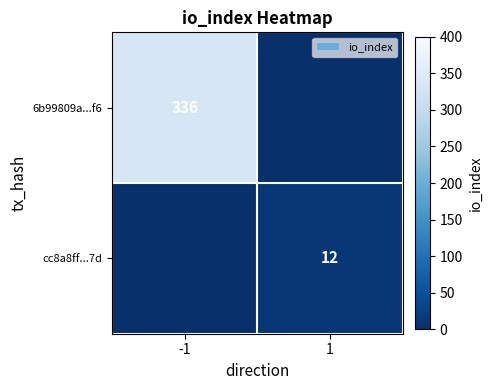

Is the value of 6b99809a...f6 at -1 greater than the value of cc8a8ff...7d at 1?

Yes